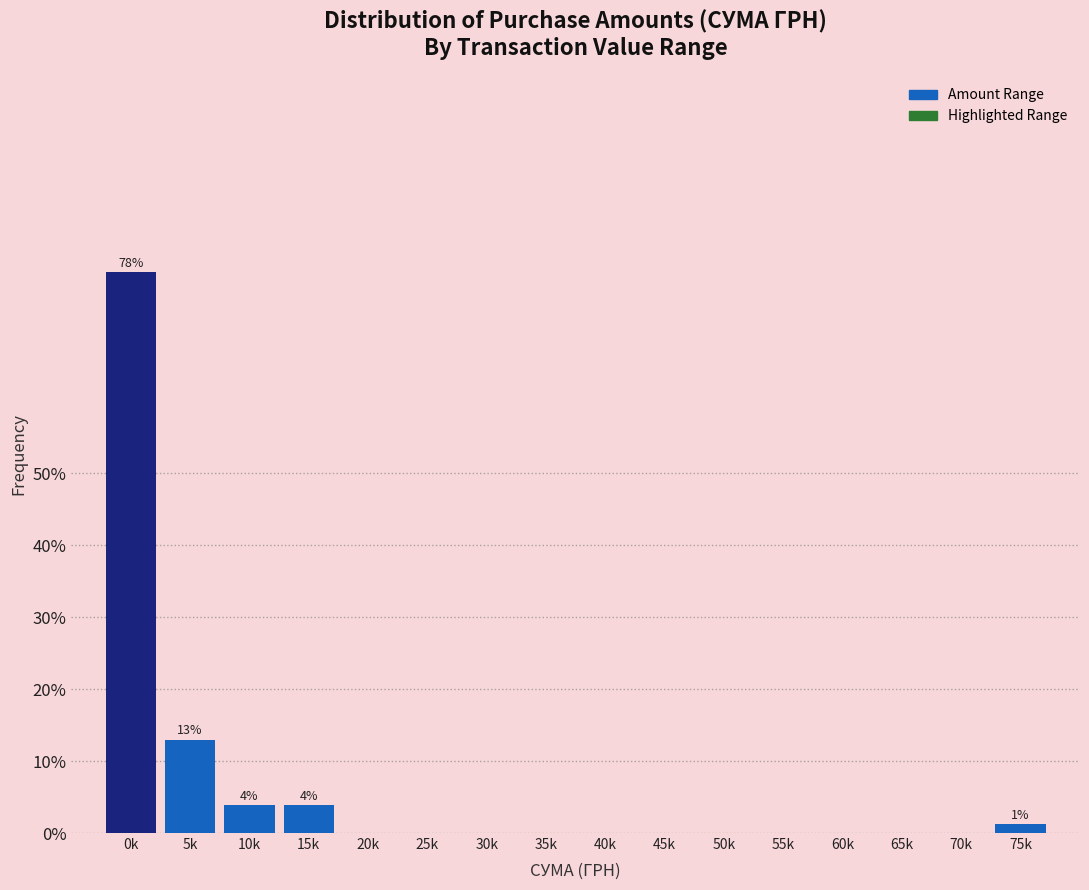

Reading left to right, extract all data points from this chart.

0k=77.9	5k=13.0	10k=3.9	15k=3.9	20k=0.0	25k=0.0	30k=0.0	35k=0.0	40k=0.0	45k=0.0	50k=0.0	55k=0.0	60k=0.0	65k=0.0	70k=0.0	75k=1.3